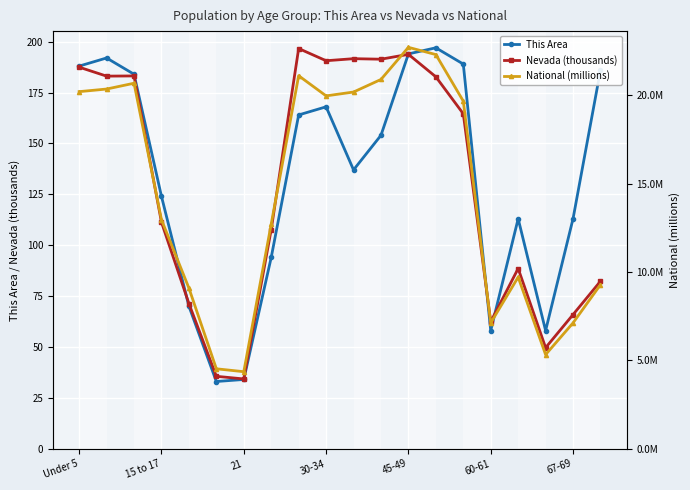

Is it true that This Area equals 188.0 at Under 5?

True